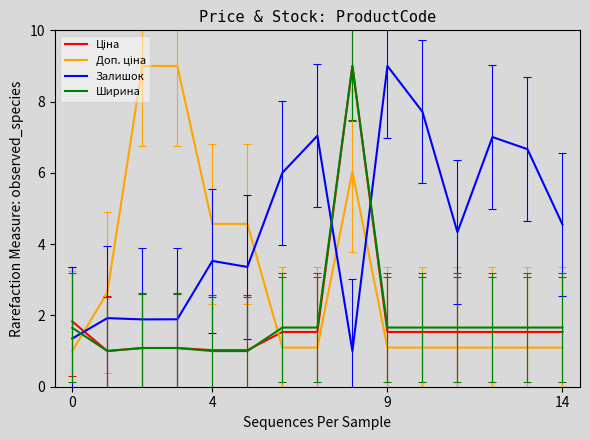

Which series has the largest total across all categories?

Залишок